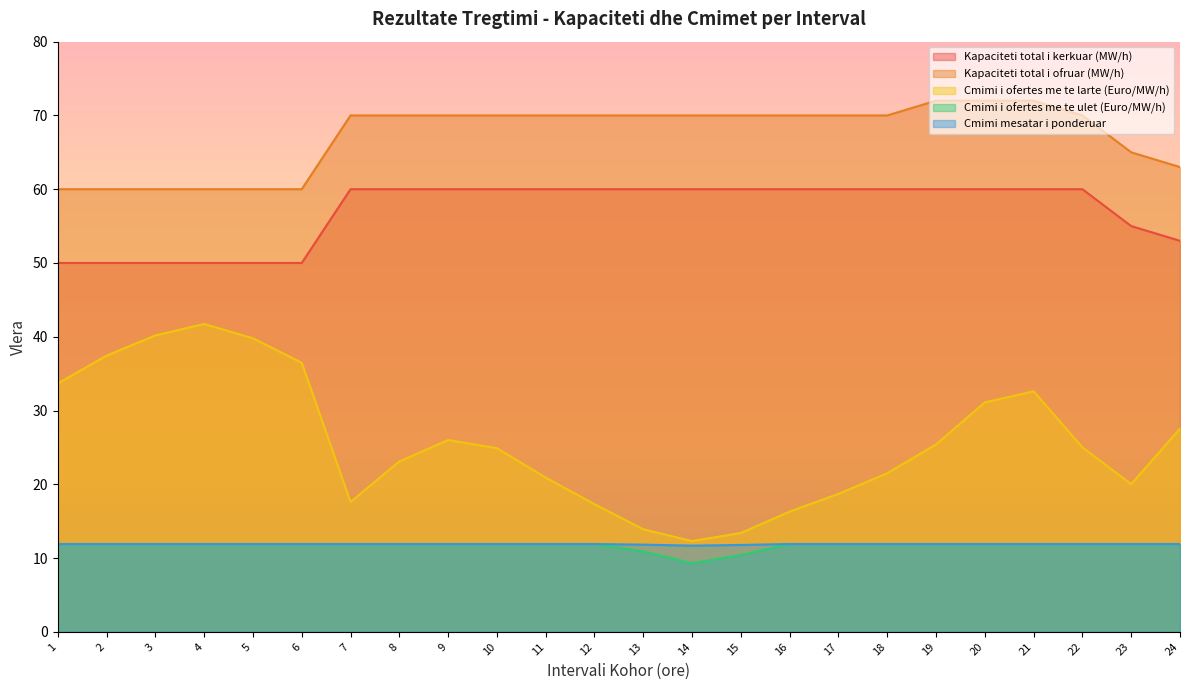

Rank the categories by Cmimi i ofertes me te larte (Euro/MW/h) value from lowest to highest.

14, 15, 13, 16, 12, 7, 17, 23, 11, 18, 8, 10, 22, 19, 9, 24, 20, 21, 1, 6, 2, 5, 3, 4